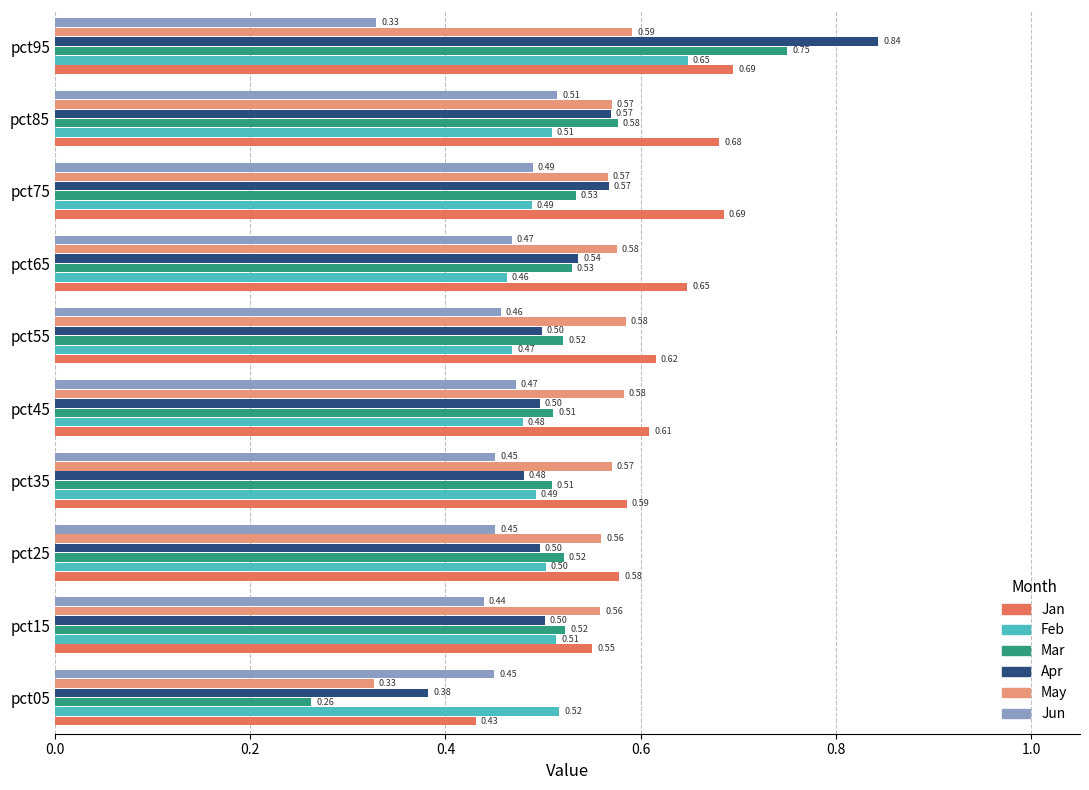

Rank the series at pct95 from lowest to highest value.

Jun, May, Feb, Jan, Mar, Apr